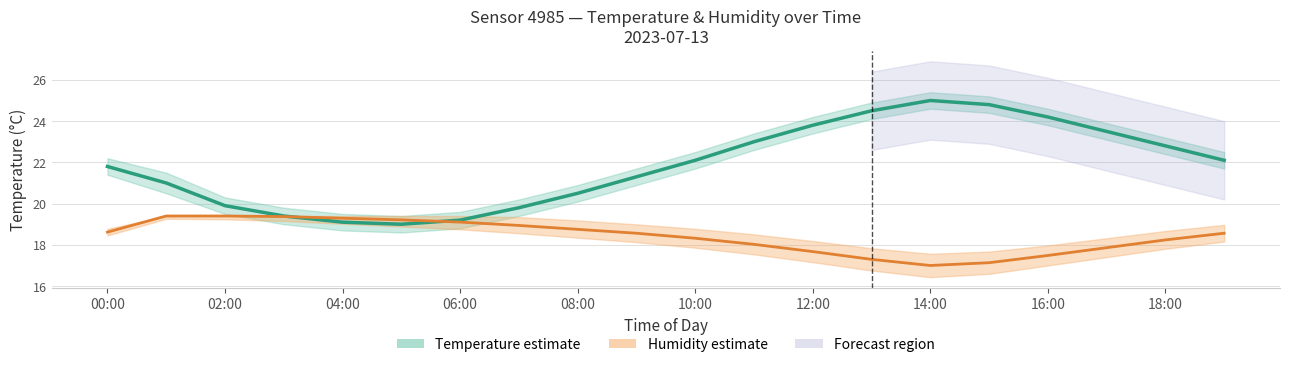

How many data points in Humidity (%) are above 18?

14